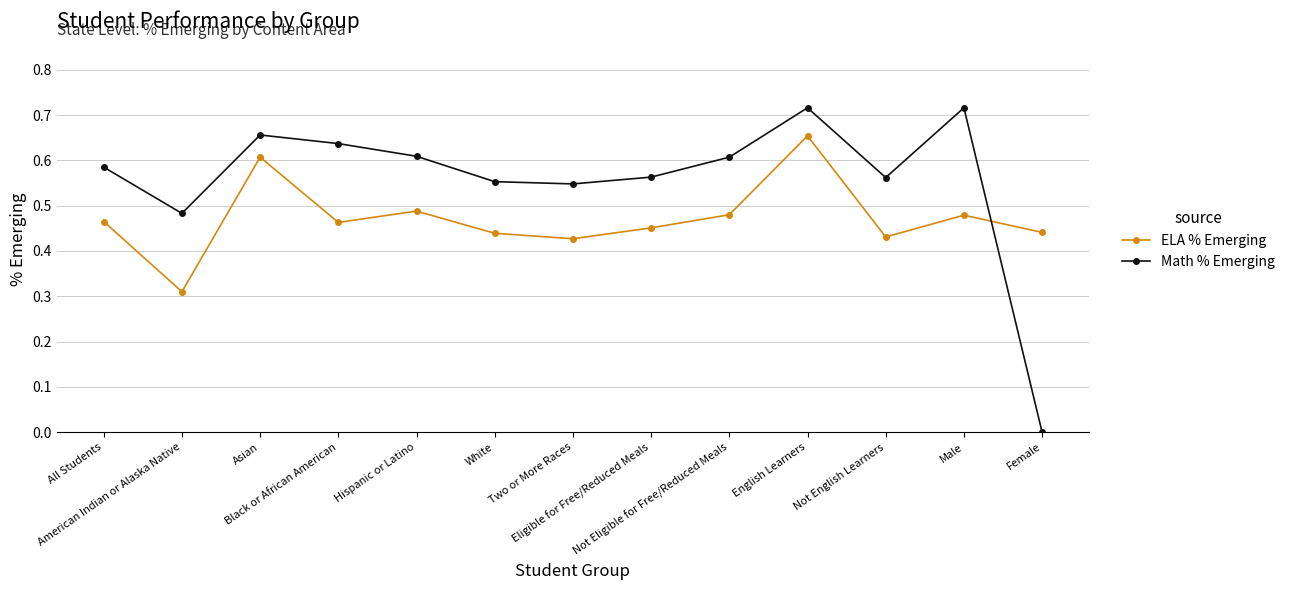

Count the number of data series in this chart.

2